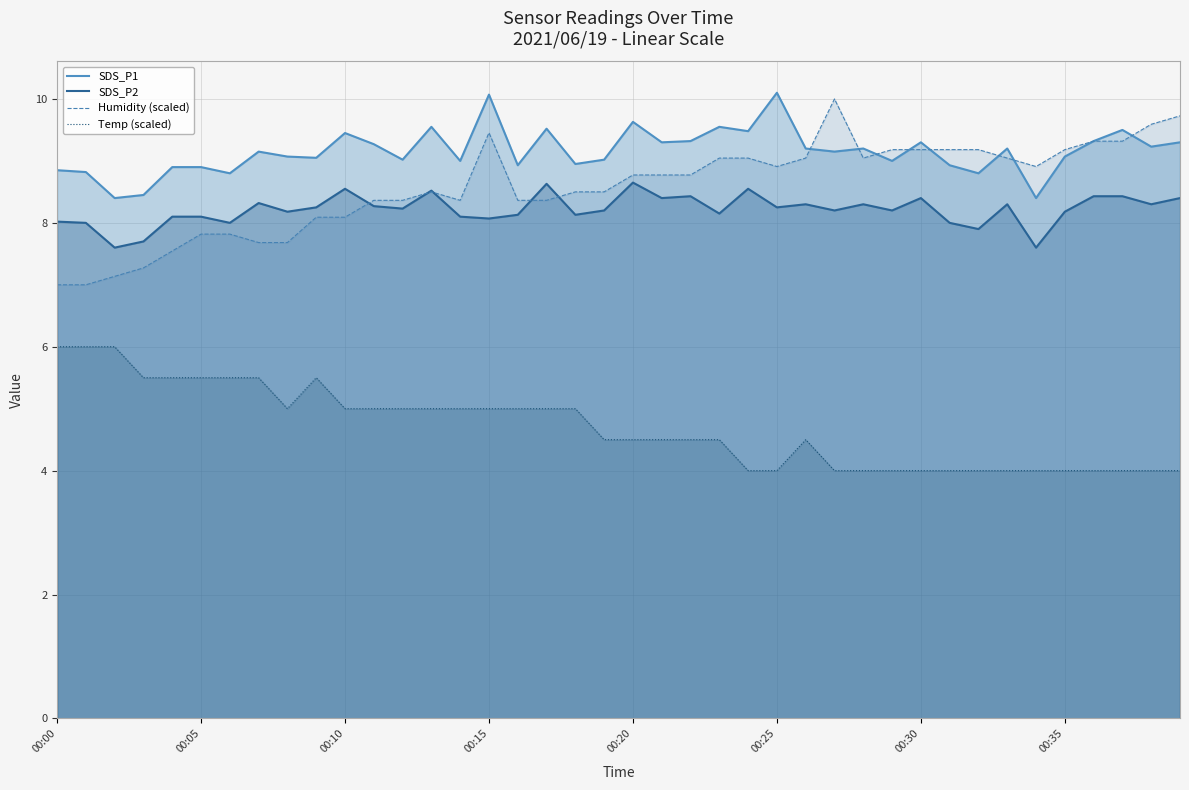

What is the total value across all series at 18?

30.6